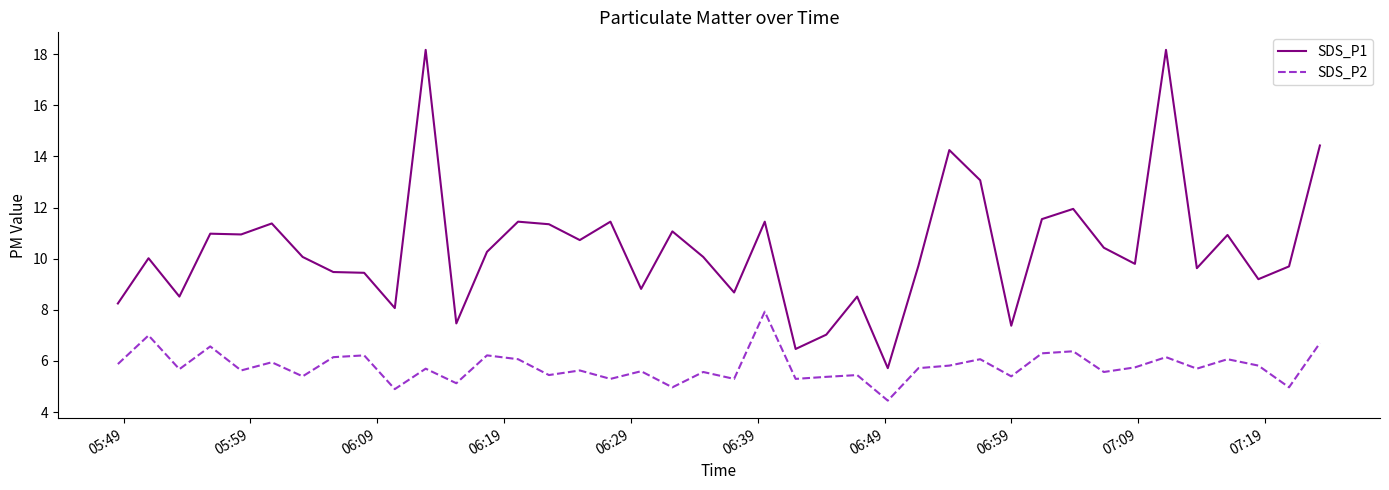

What is the sum of all SDS_P1 values?

416.1